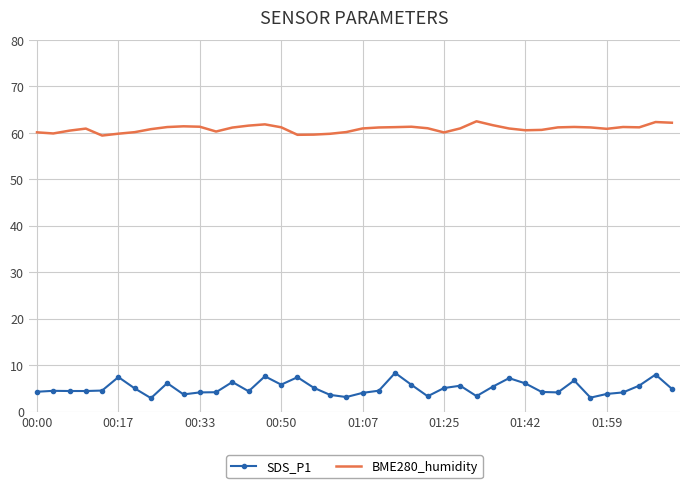

Which series has the widest spread of values?

SDS_P1